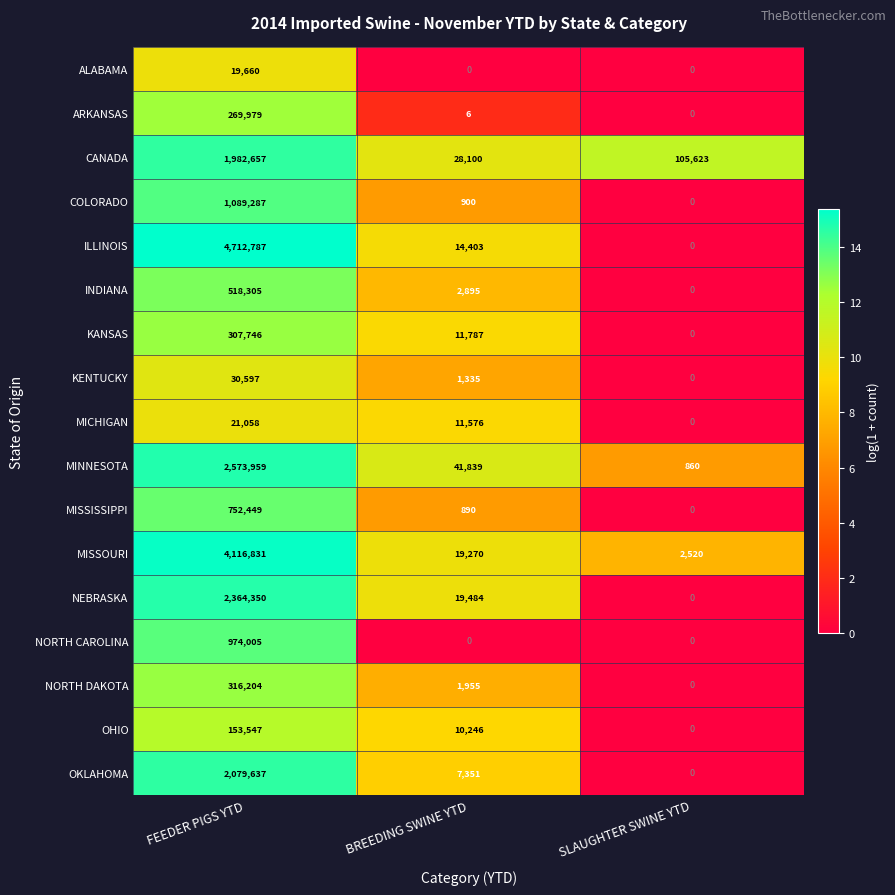

True or false: ARKANSAS has a value of 411815 at FEEDER PIGS YTD.

False